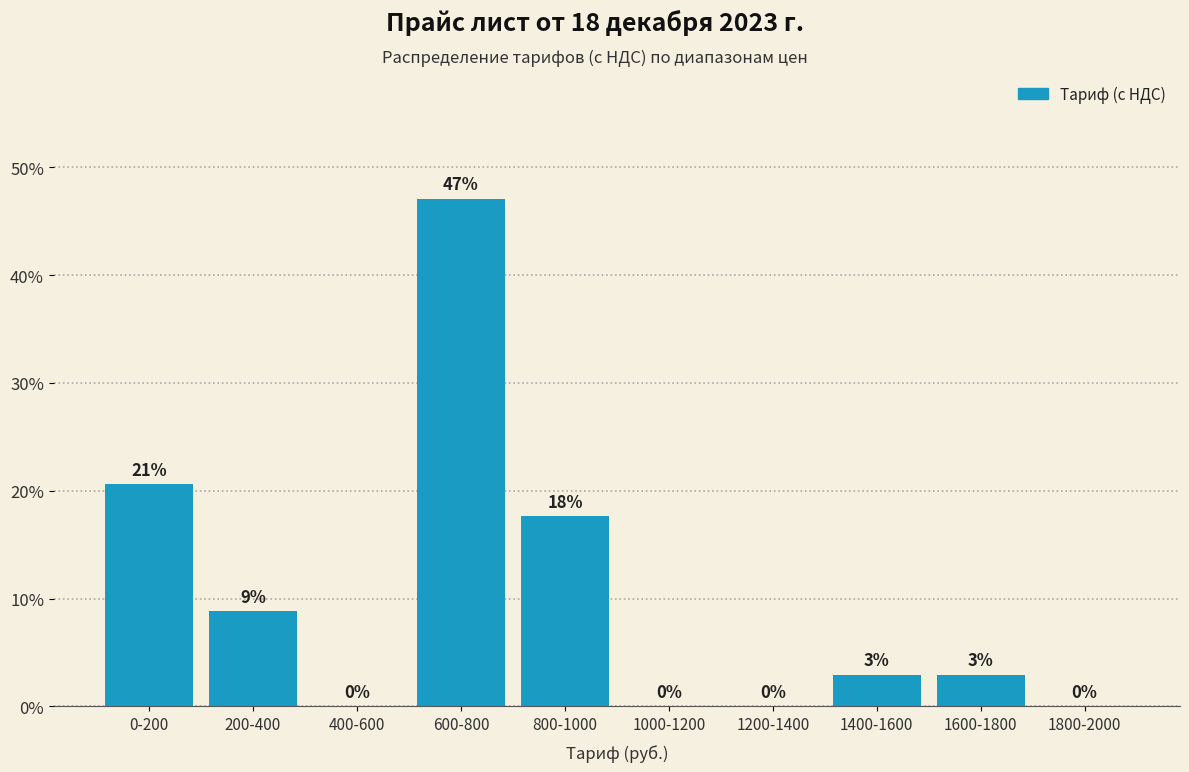

What is the maximum value shown in the chart?

47.1